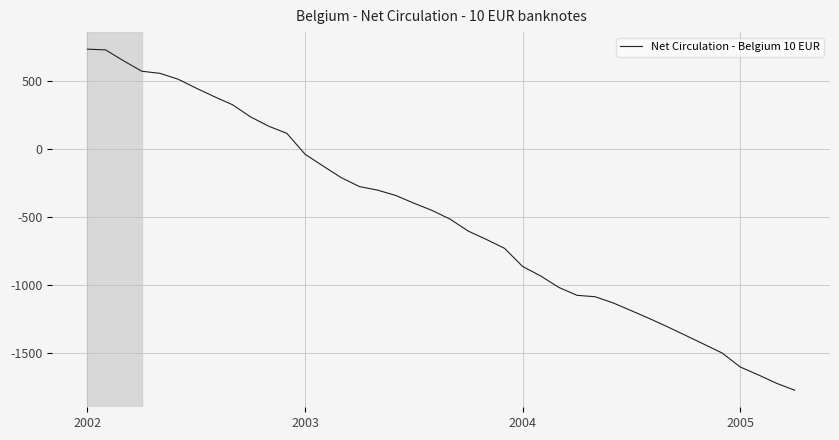

What is the difference between the maximum and minimum values?

2510884.2